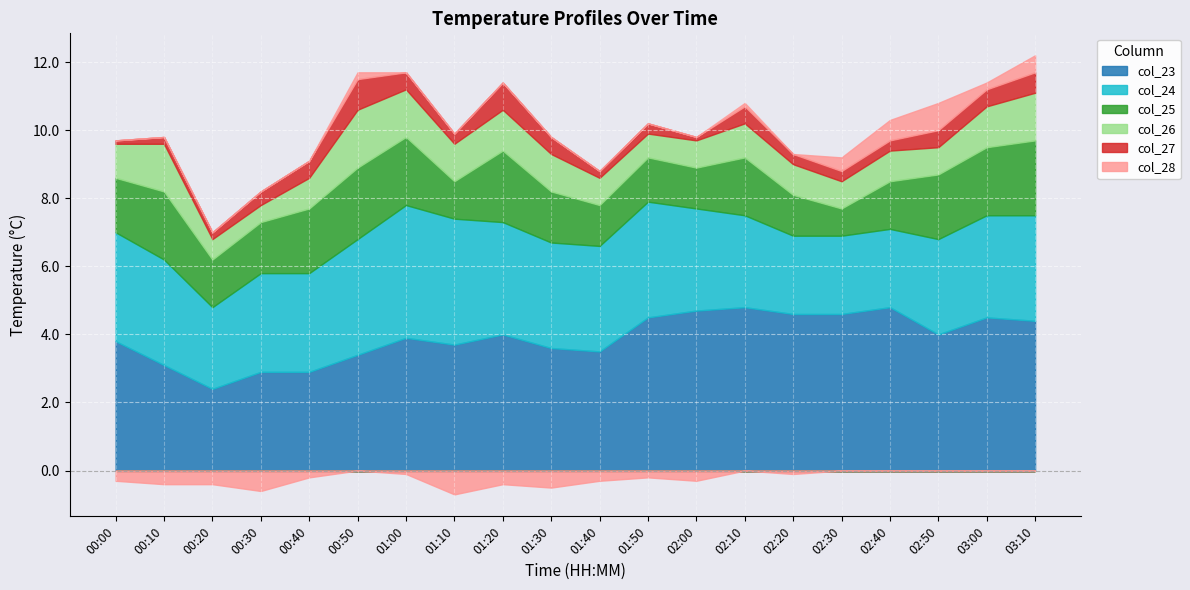

What is the value of the col_25 point at the 2nd from the left?

2.0